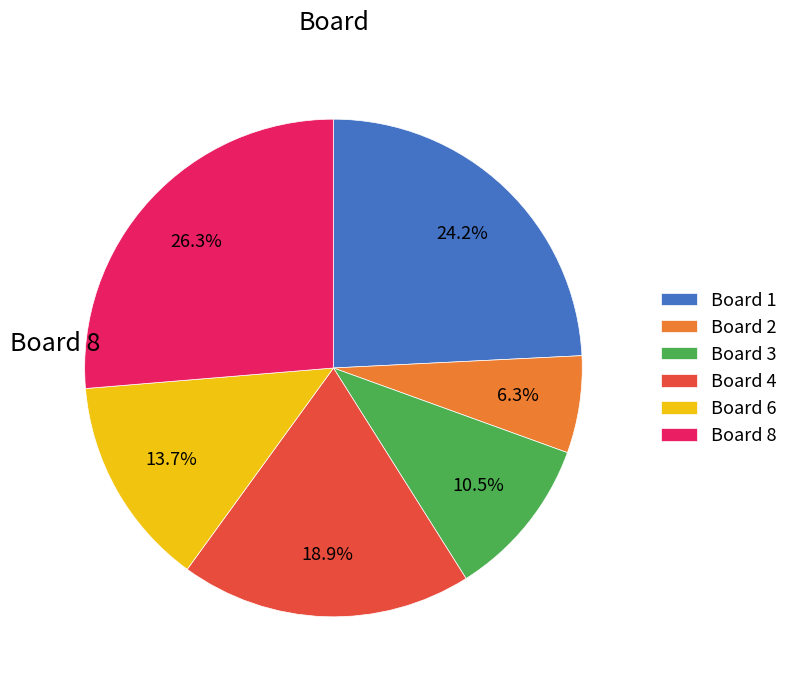

Does Board 3 account for over 50% of the chart?

No